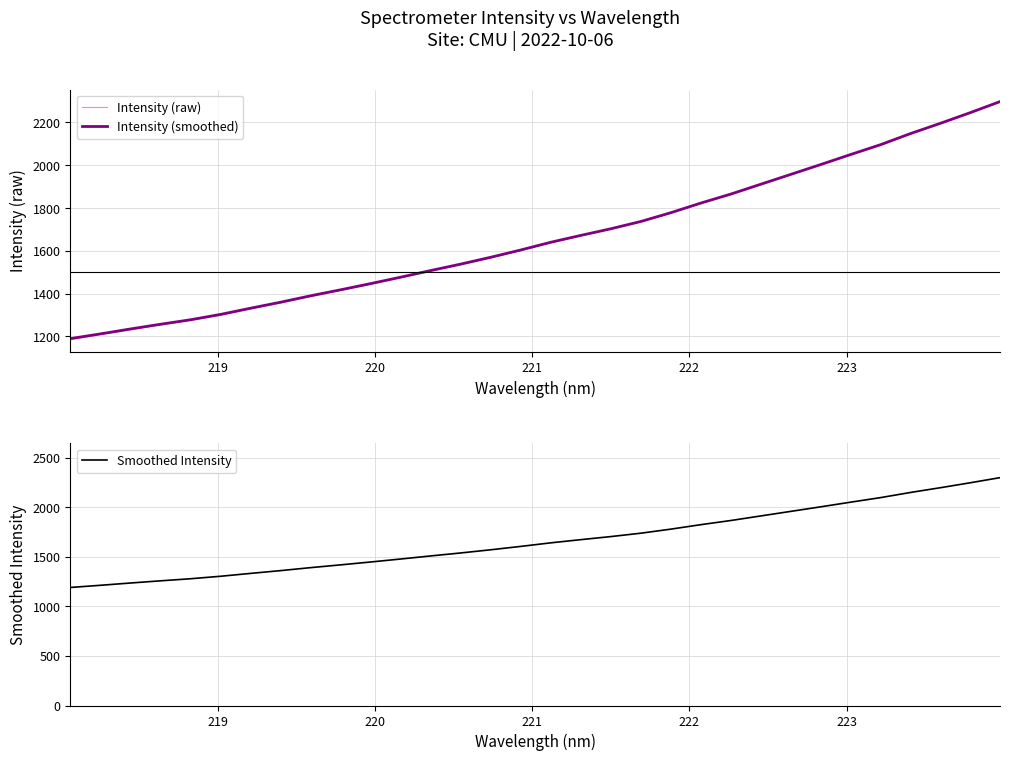

What is the lowest value of the Intensity (smoothed) series?

1190.0